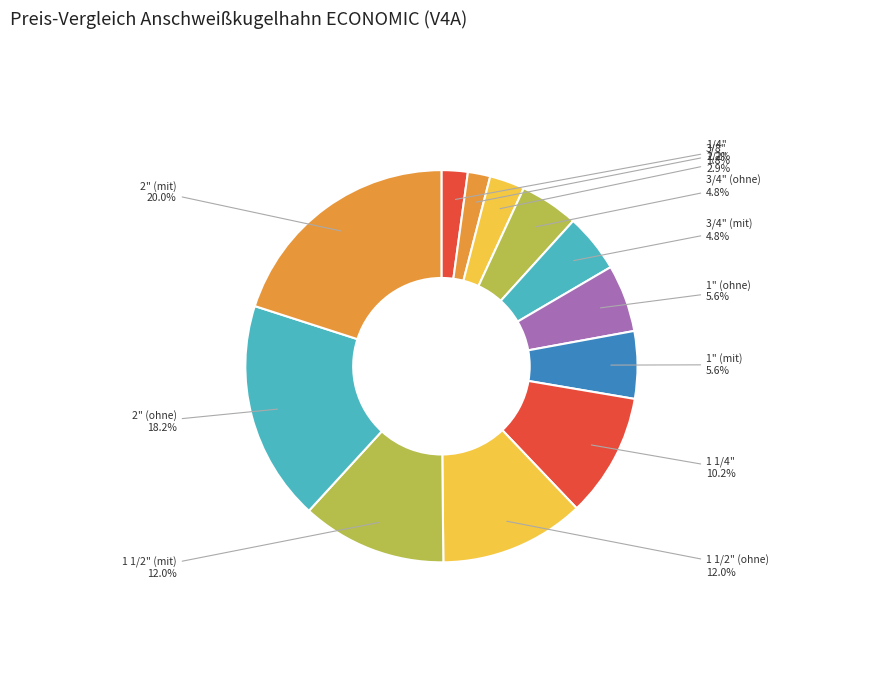

What is the total percentage of 1 1/2" (ohne) and 3/4" (mit)?

16.8%